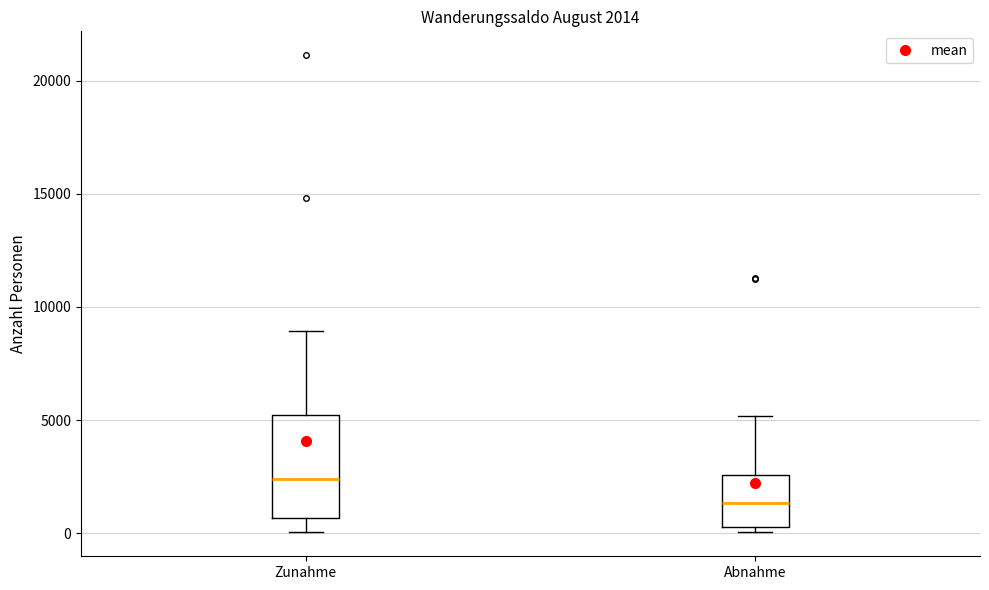

Which box's median line is the highest?

Zunahme